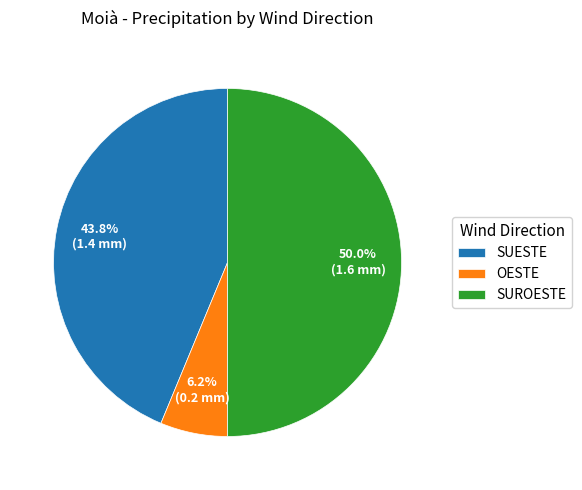

How many slices are in this pie chart?

3